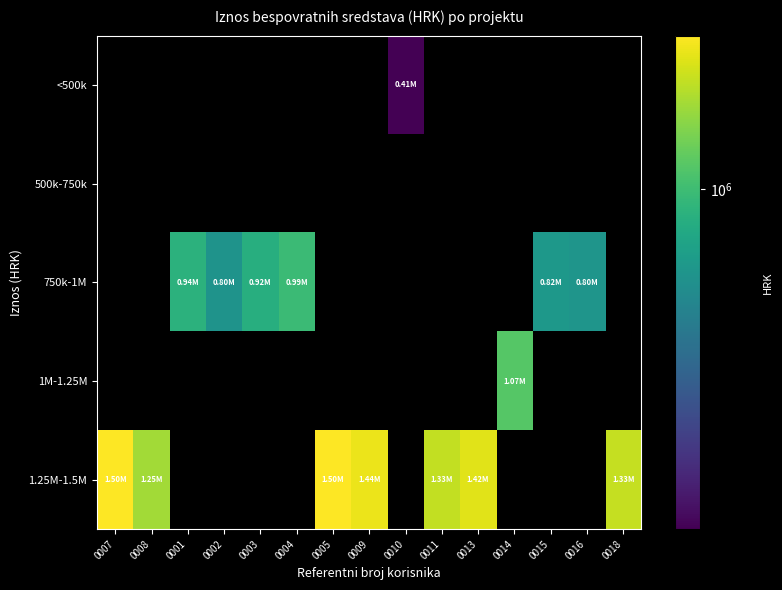

At which category does the chart reach its peak across all series?

0007